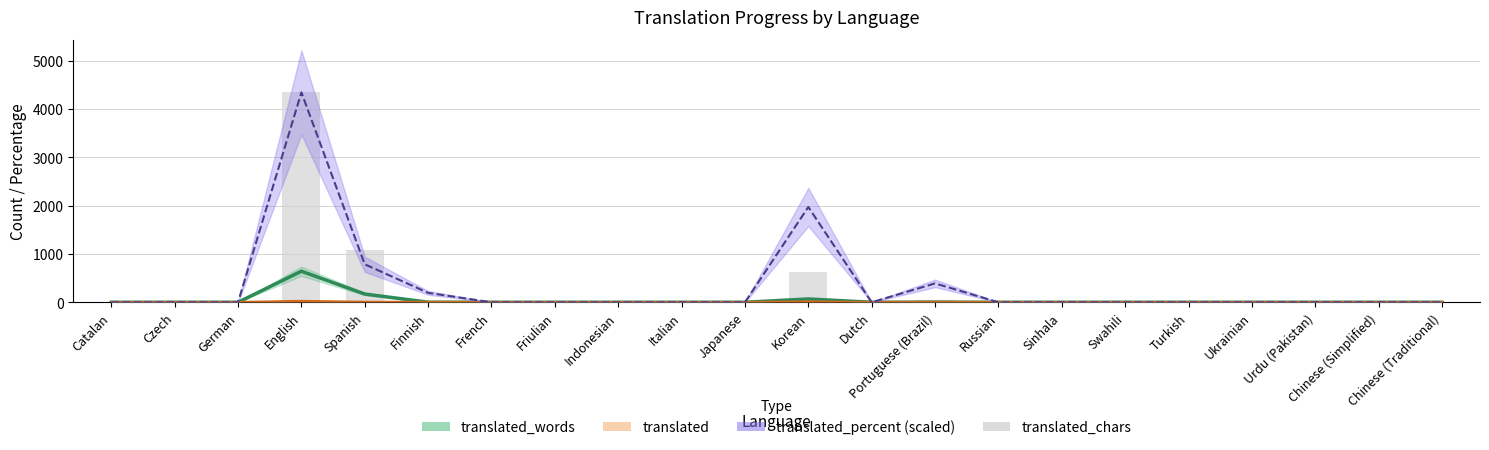

At which category does the chart reach its minimum across all series?

Catalan